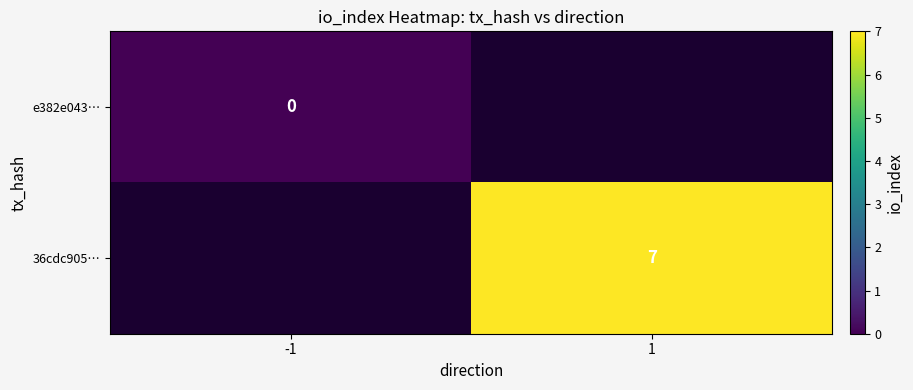

At how many categories does at least one series exceed 0?

1